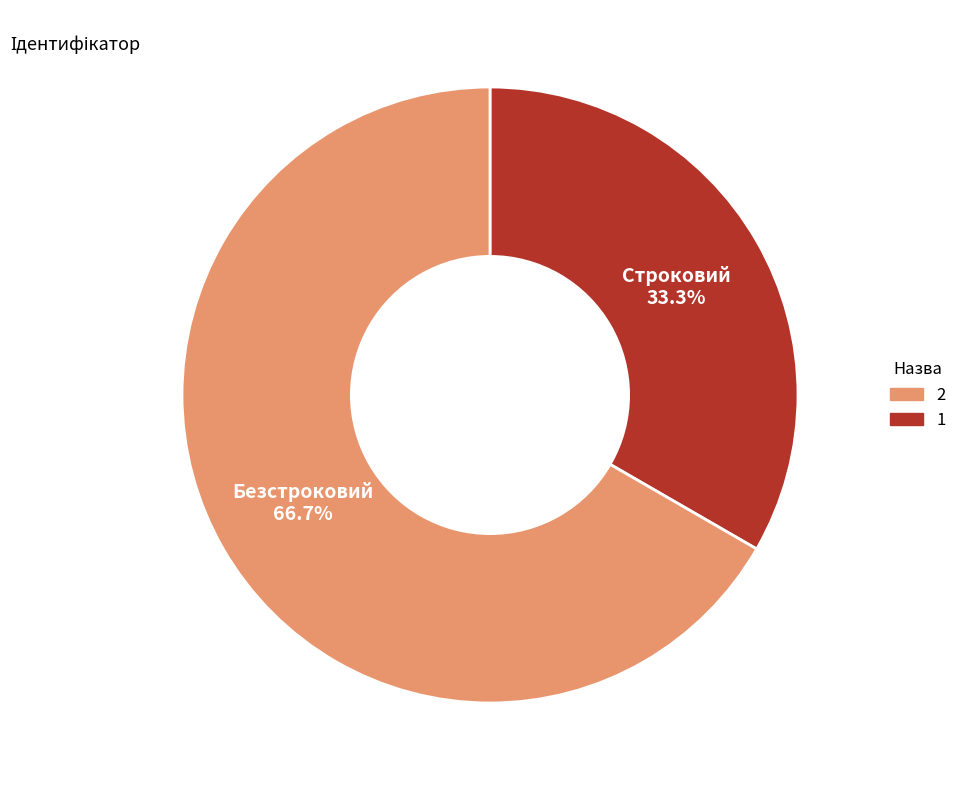

Is there any slice that represents more than half of the pie?

Yes